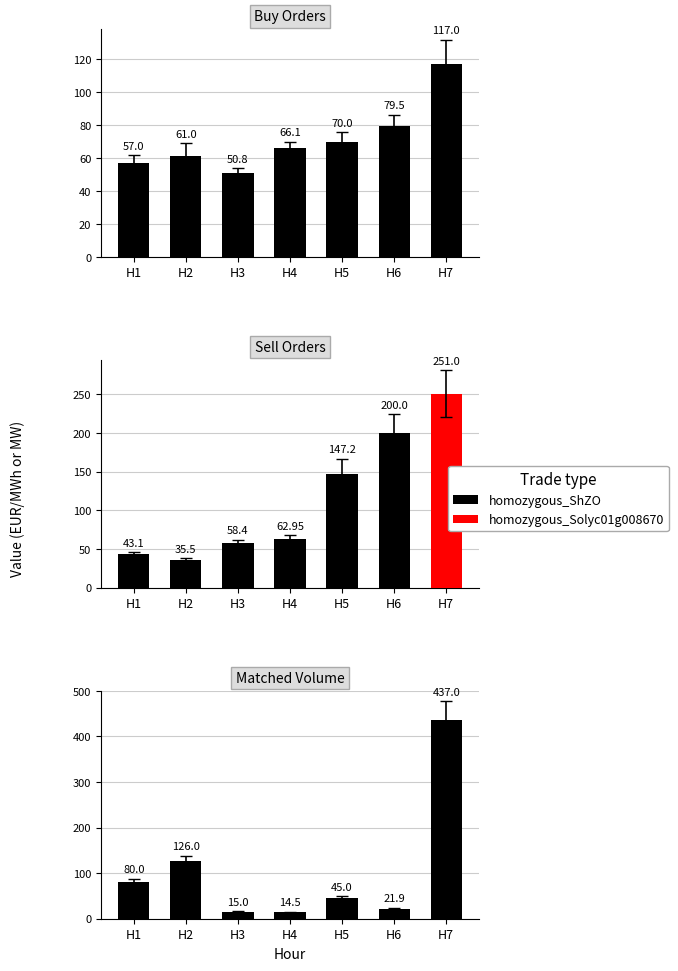

Is it true that Total Bidded Vol (buy) equals 3.2 at Hour 4?

False